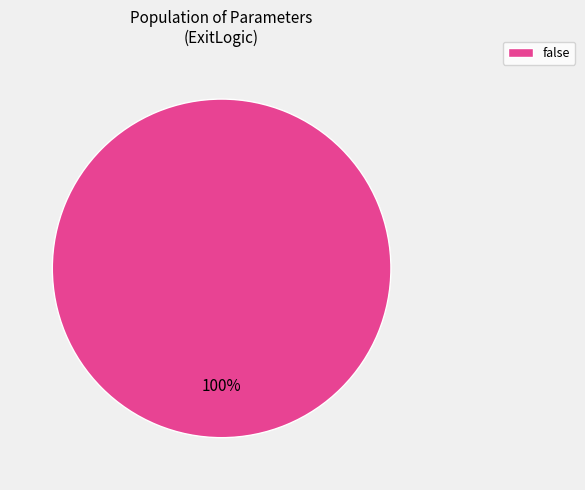

How many slices are in this pie chart?

1